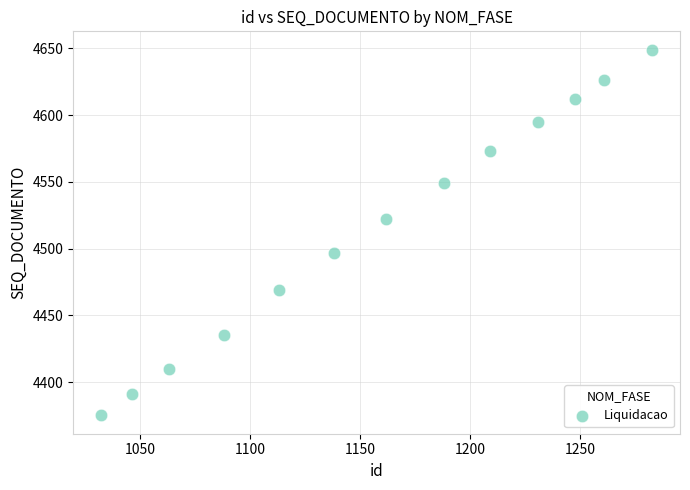

What is the range of Y values (max minus min)?

274